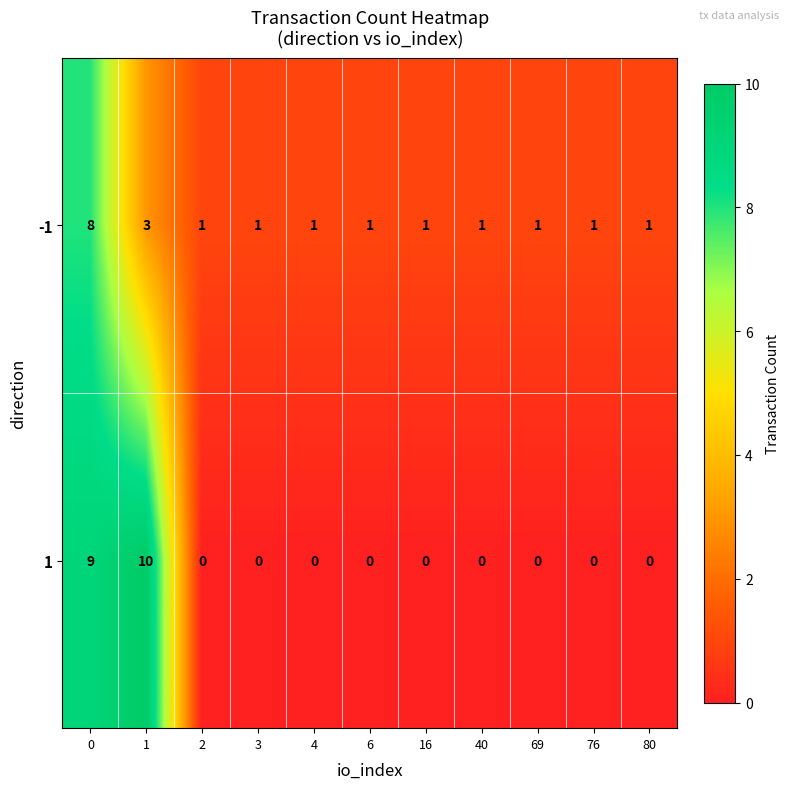

How many data points does each series have?

11